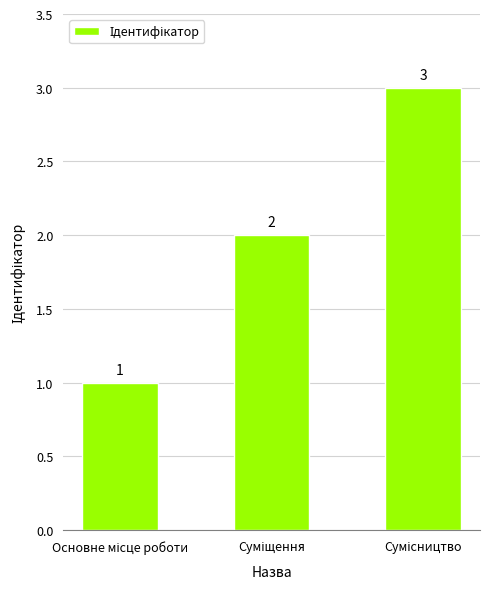

What is the maximum value shown in the chart?

3